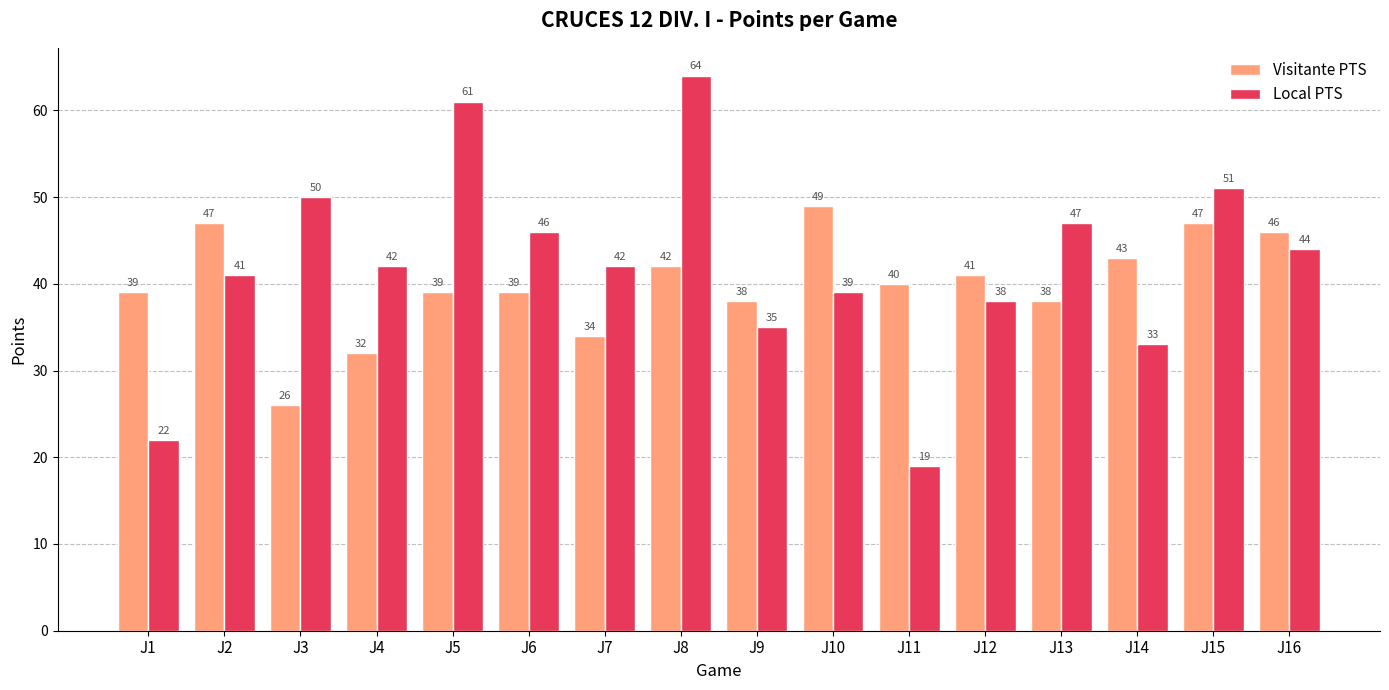

What is the greatest value displayed?

64